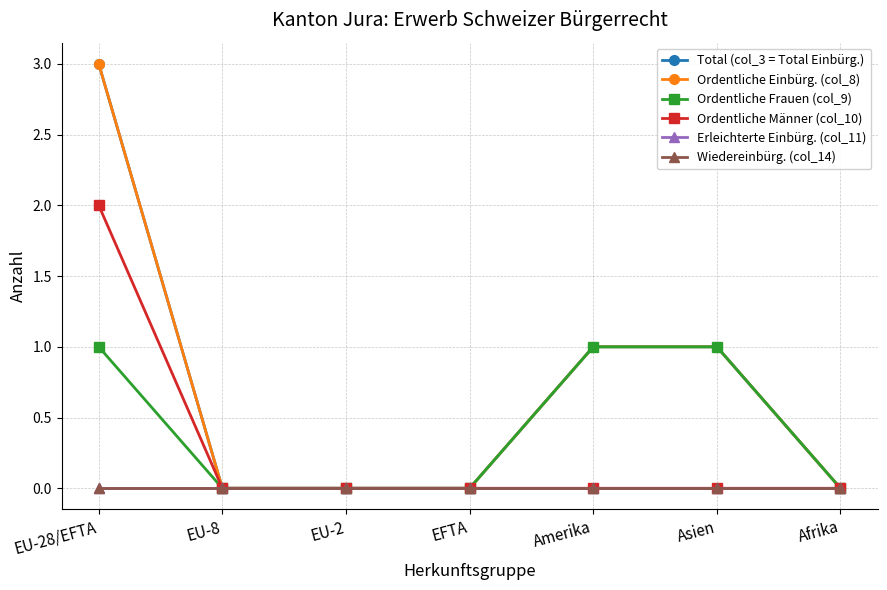

Which has a higher value, EU-2 or EU-28/EFTA?

EU-28/EFTA